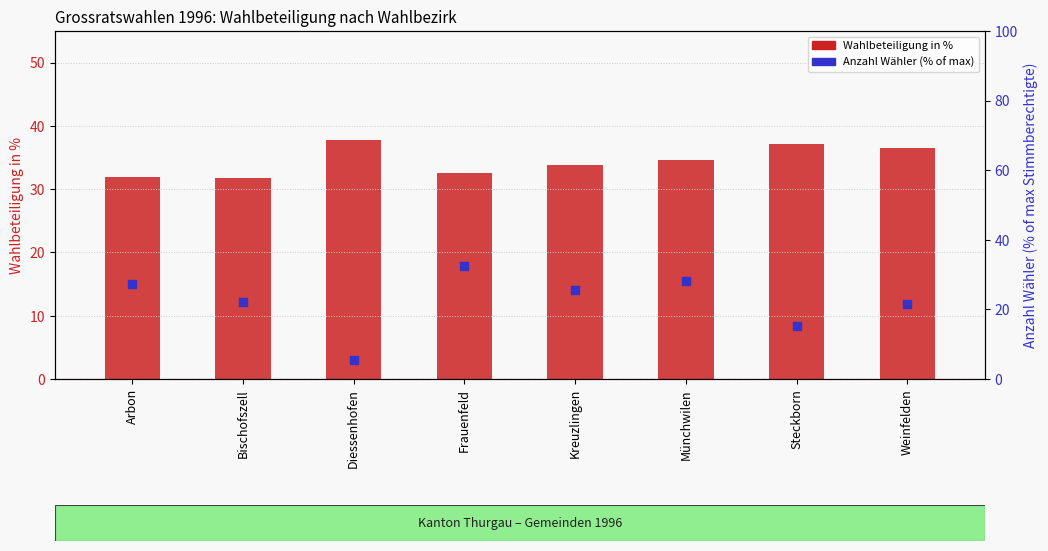

Which series has the largest total across all categories?

Wahlbeteiligung in %